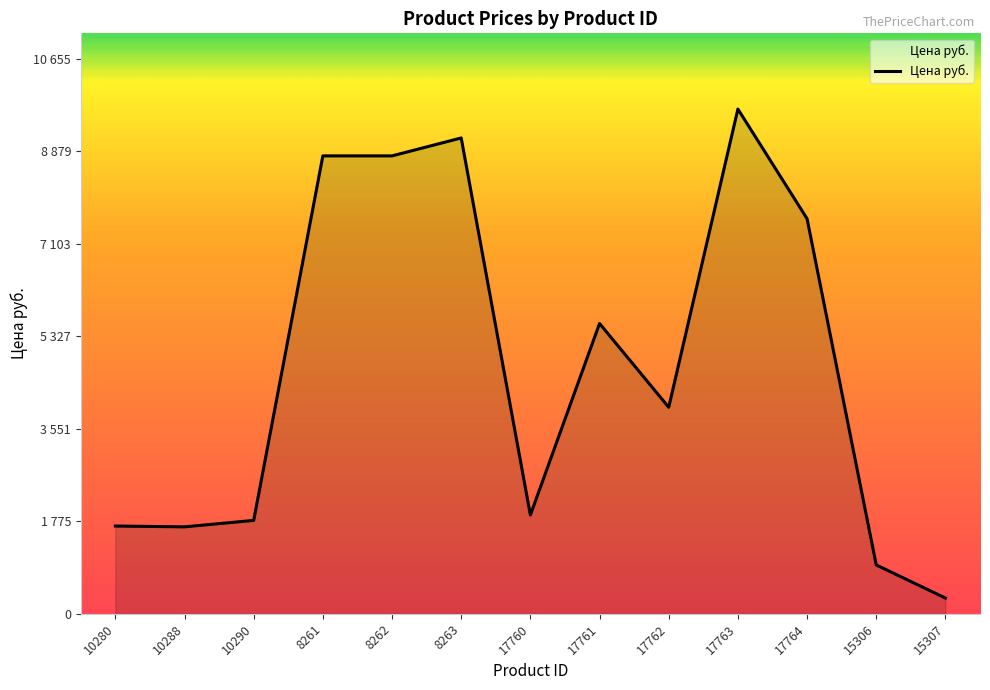

What is the sum of the values at 17764 and 10280?

9266.0